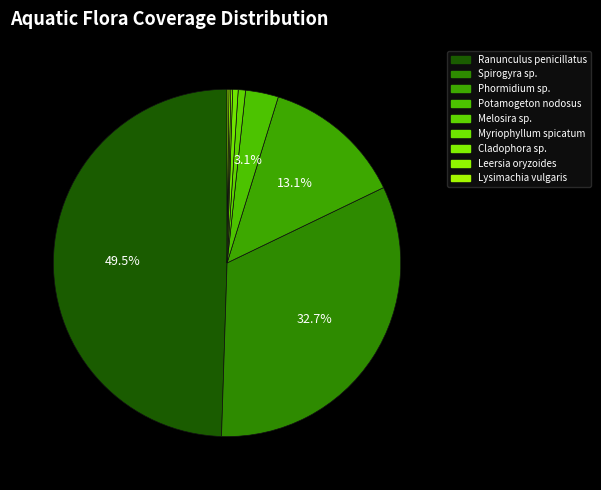

The Melosira sp. slice represents 7% of the pie. True or false?

False